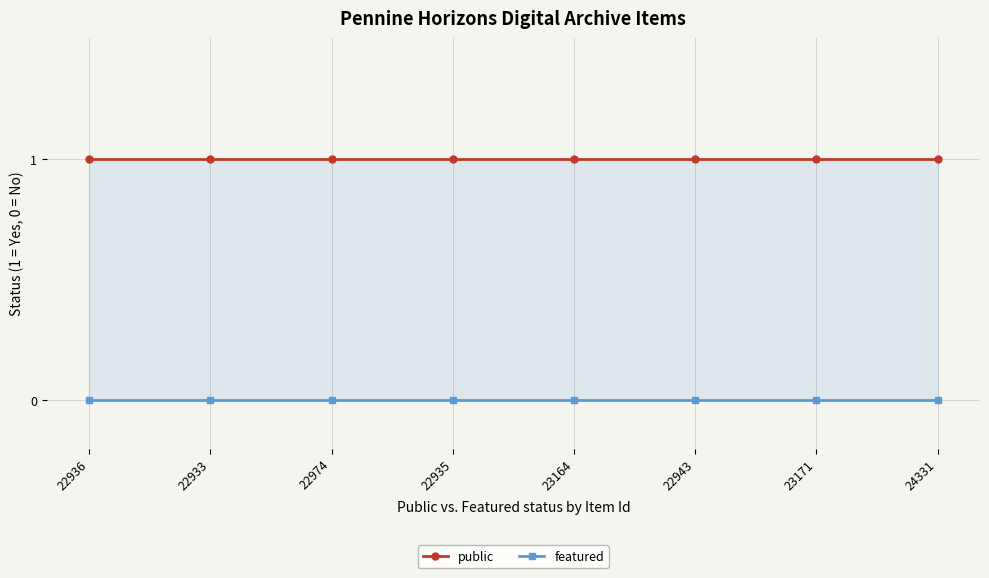

What is the value of the public point at the 8th from the left?

1